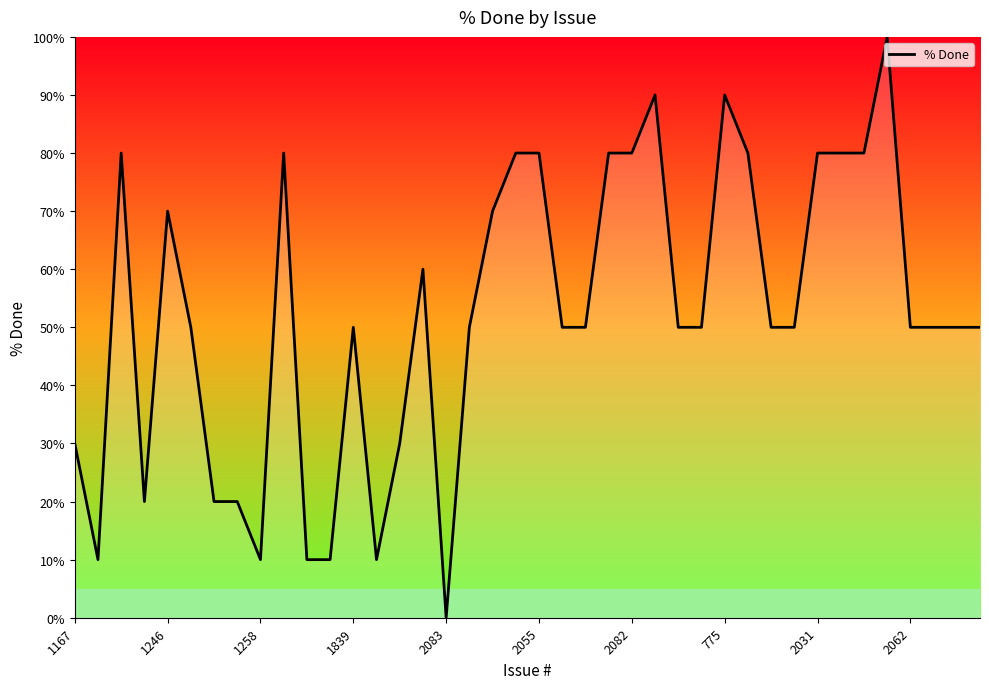

Which category has the lowest value across all series?

2083